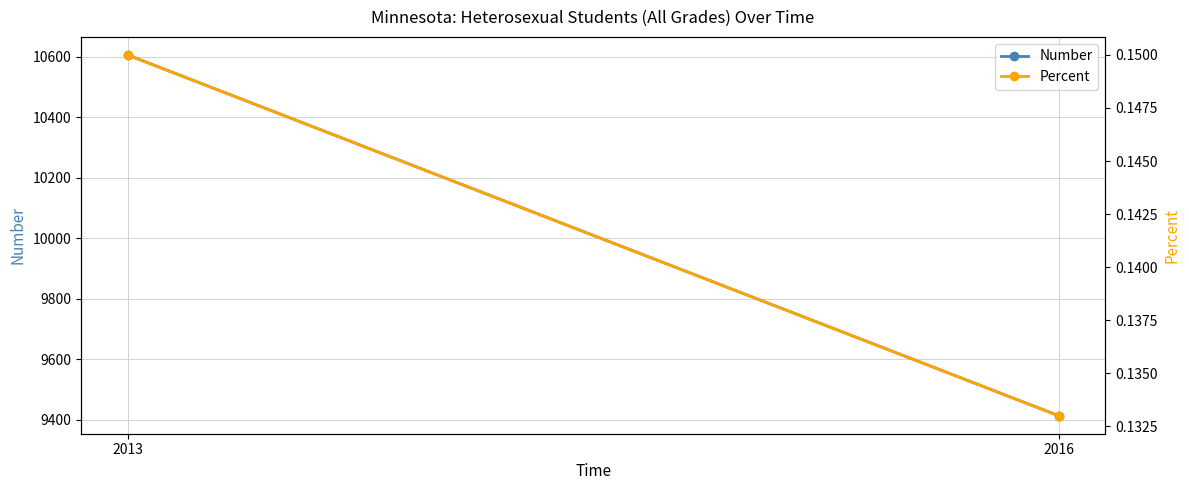

Which series has the largest total across all categories?

Number